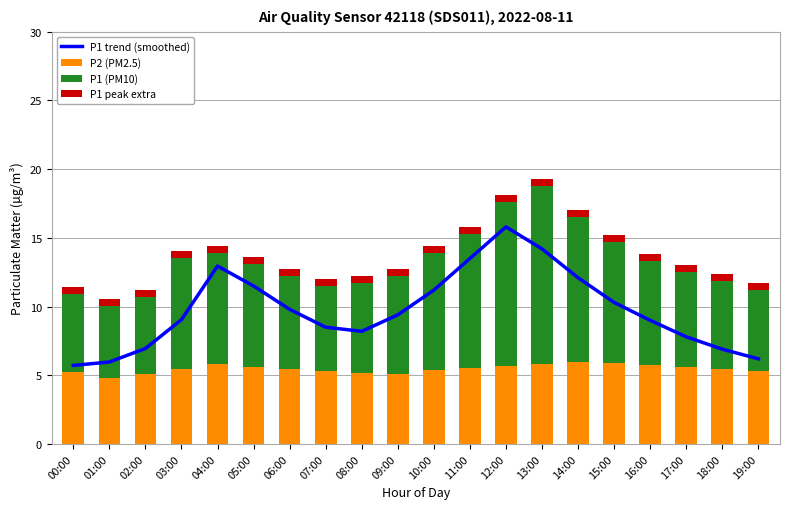

How many distinct data groups are displayed?

4